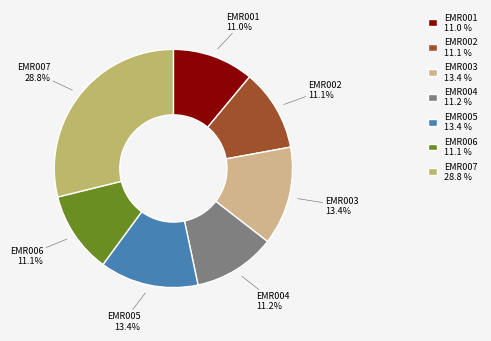

Does EMR006 represent more than half of the total?

No